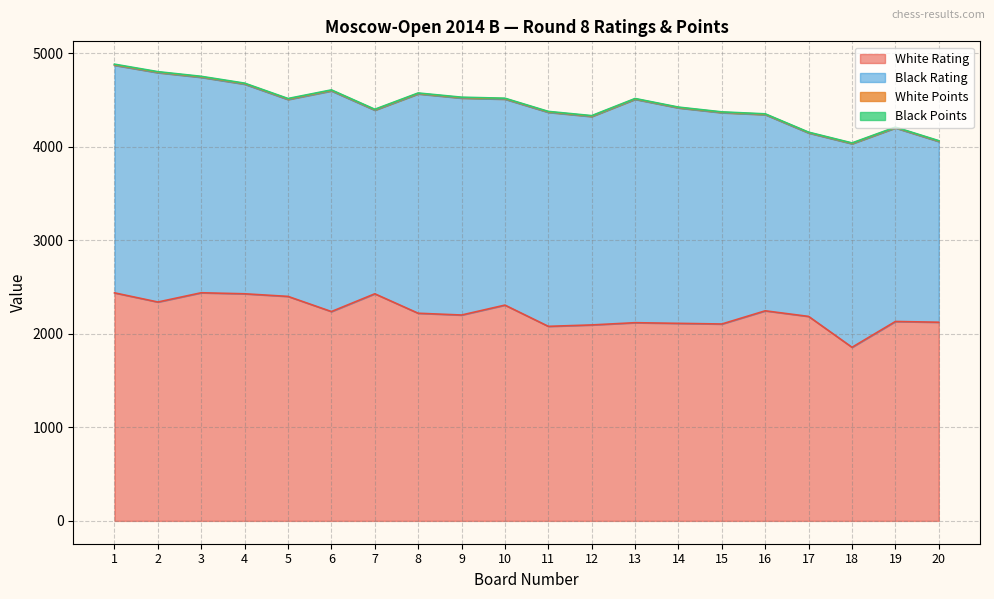

Which category has the lowest value across all series?

13